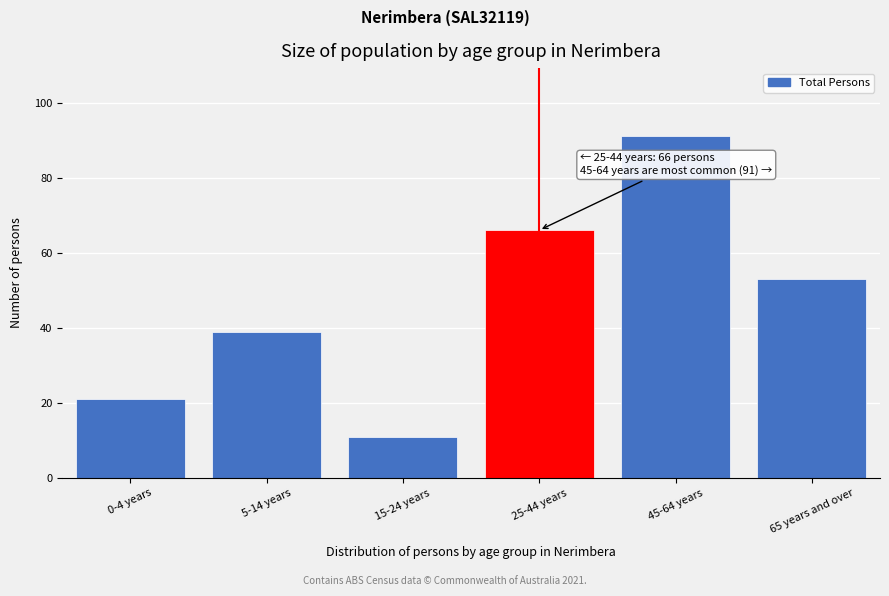

Reading right to left, extract all data points from this chart.

65 years and over=53	45-64 years=91	25-44 years=66	15-24 years=11	5-14 years=39	0-4 years=21